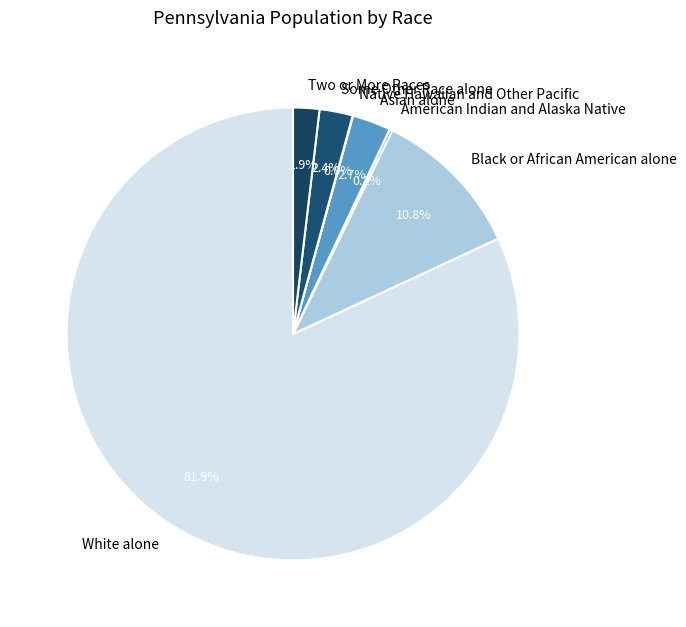

Which has a higher value, White alone or Black or African American alone?

White alone